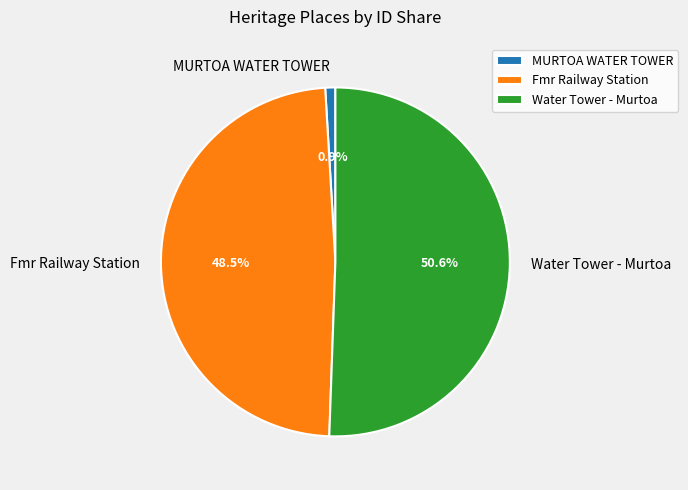

To the nearest percent, what is the difference between the MURTOA WATER TOWER and Fmr Railway Station slice percentages?

48%